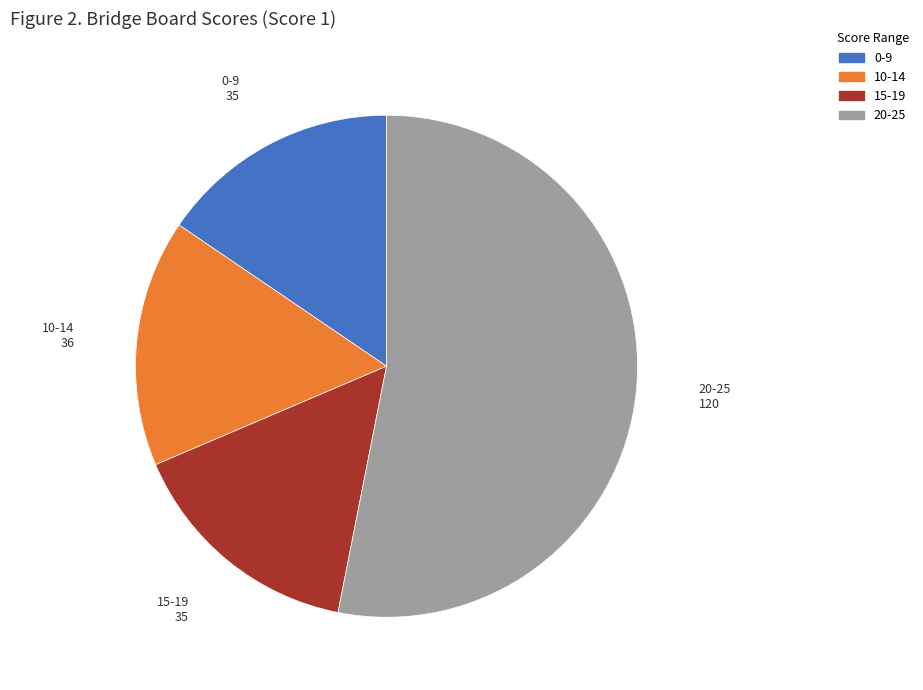

Is there a majority slice in this chart?

Yes